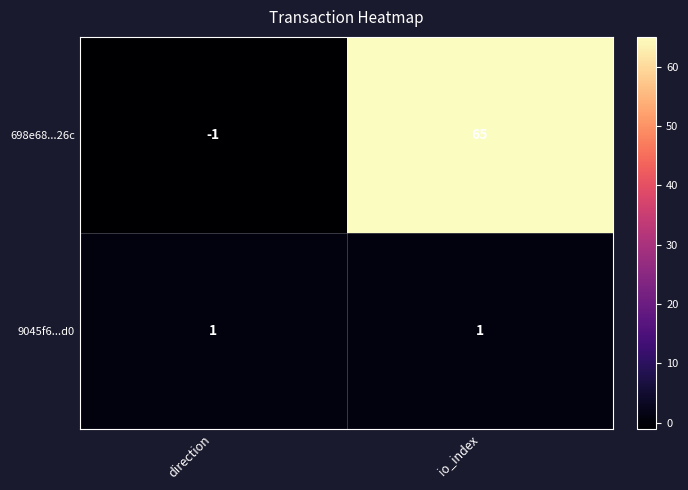

Rank the series at direction from highest to lowest value.

9045f6...d0, 698e68...26c